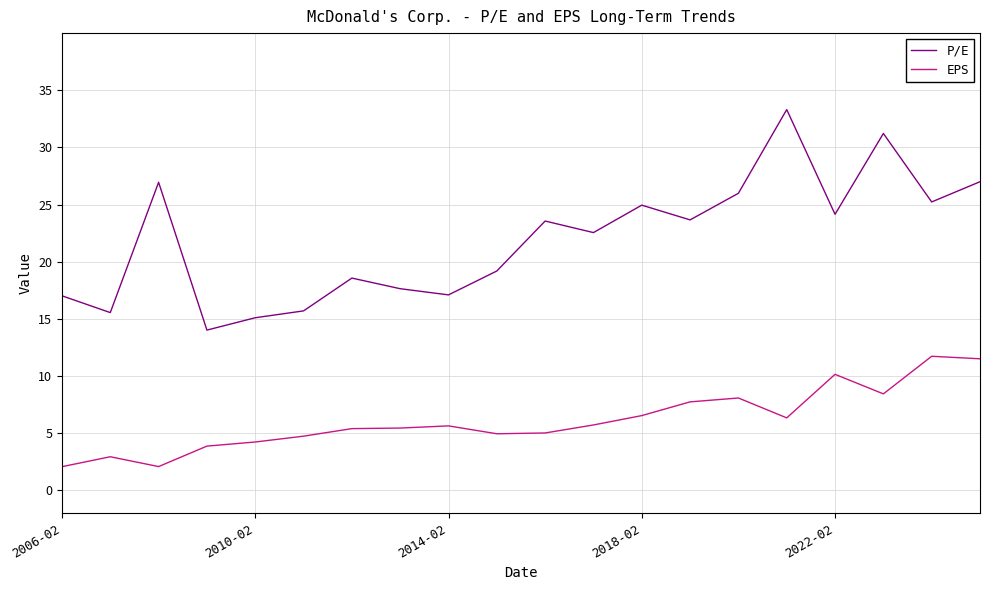

List the series in order of their overall mean, lowest first.

EPS, P/E